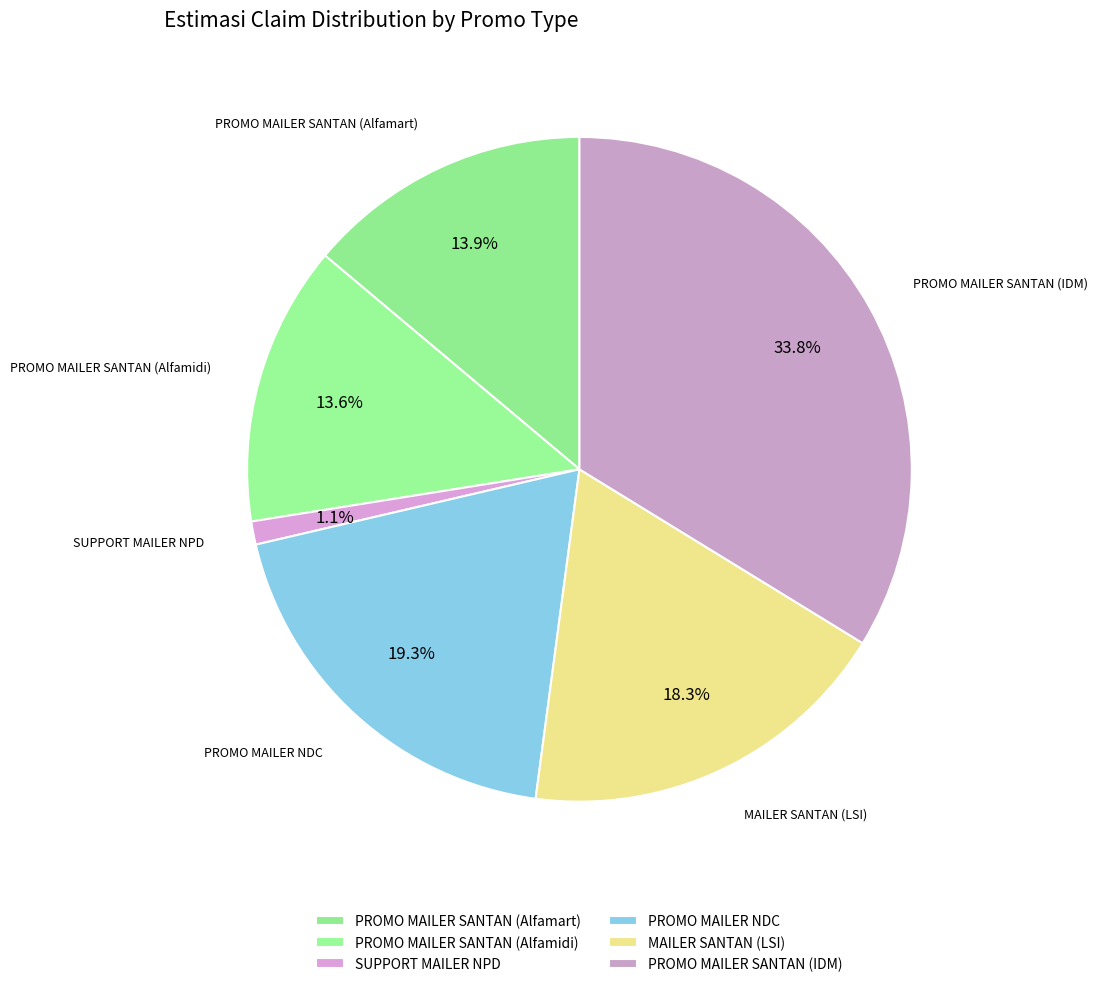

How many slices are in this pie chart?

6